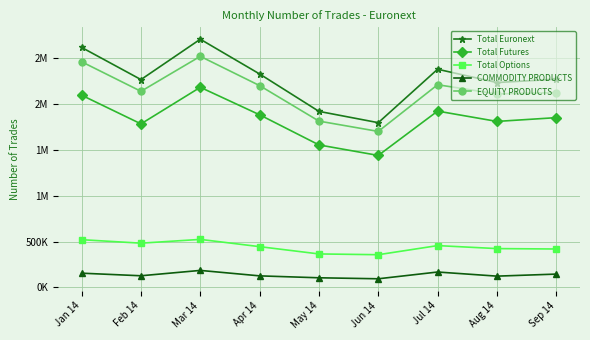

At how many categories does at least one series exceed 1398863?

9